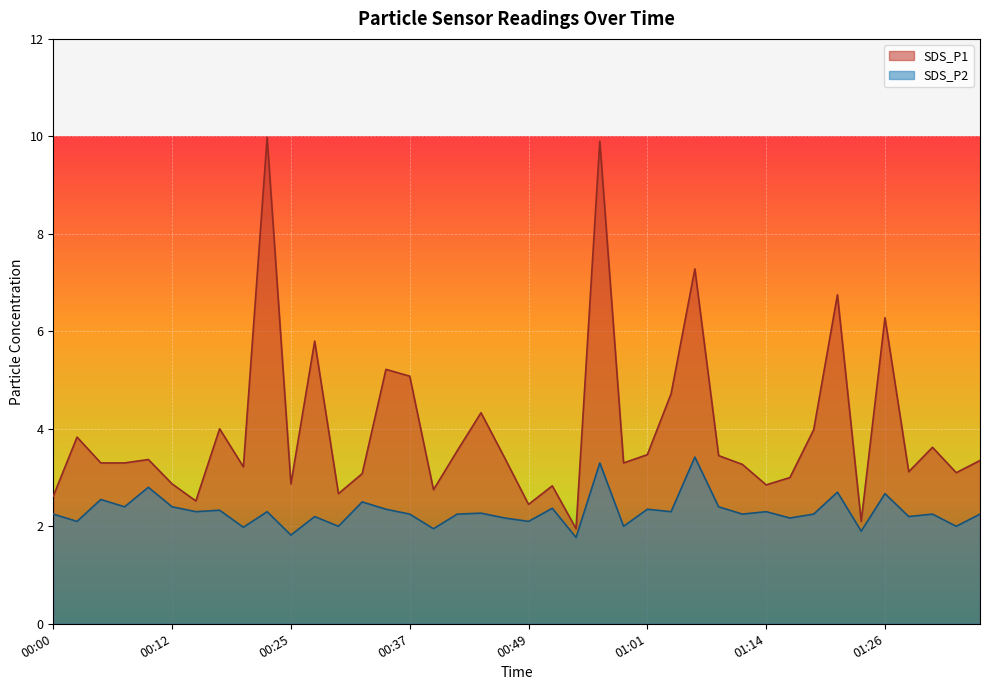

Where is the first local maximum for SDS_P2?

00:05